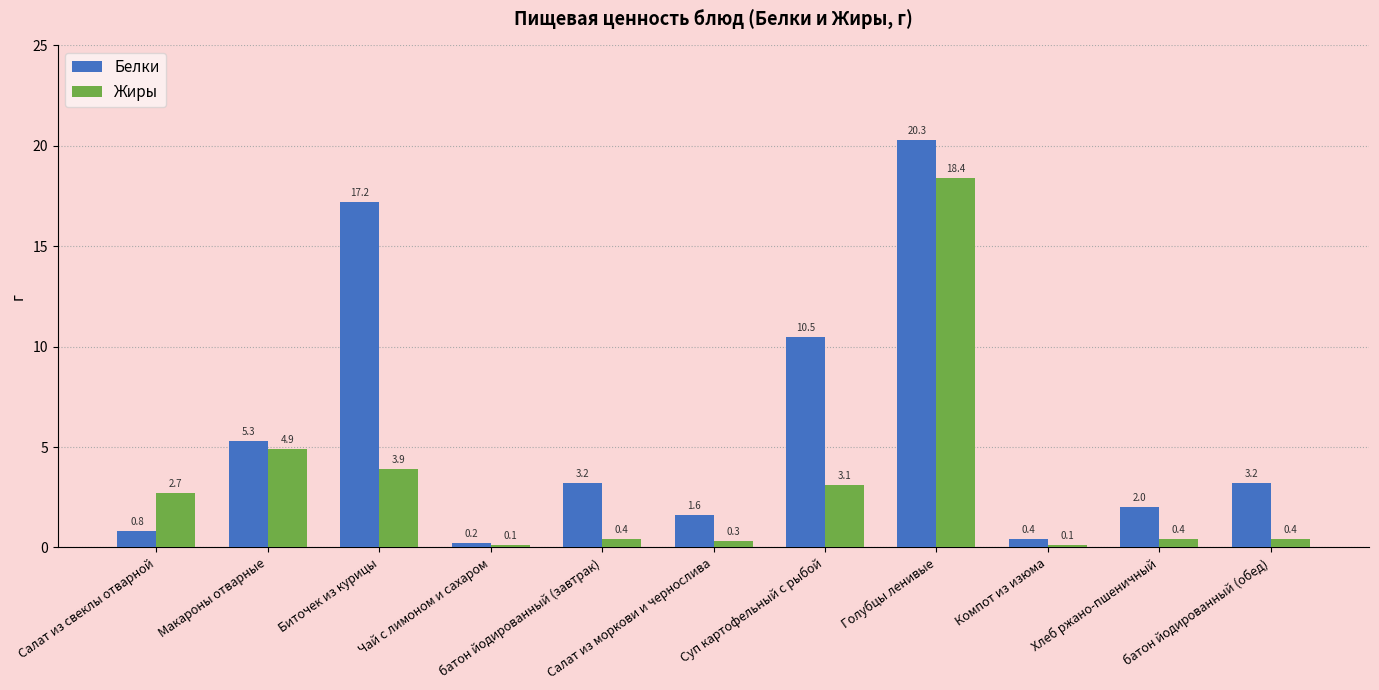

Reading left to right, what are all the values shown in this chart?

Белки: 0.8	5.3	17.2	0.2	3.2	1.6	10.5	20.3	0.4	2.0	3.2
Жиры: 2.7	4.9	3.9	0.1	0.4	0.3	3.1	18.4	0.1	0.4	0.4